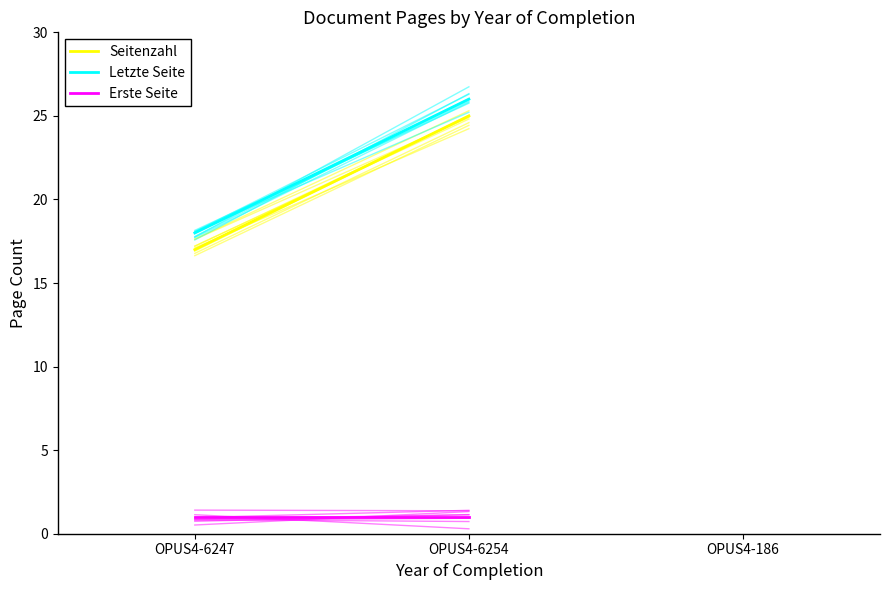

True or false: Letzte Seite has a value of 26.0 at OPUS4-6254.

True